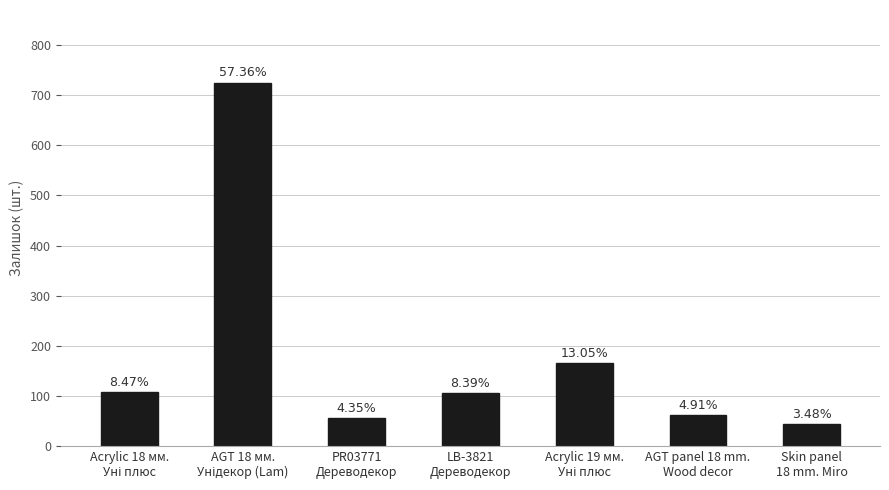

What is the change in value from Acrylic 18 мм.
Уні плюс to Skin panel
18 mm. Miro?

-63